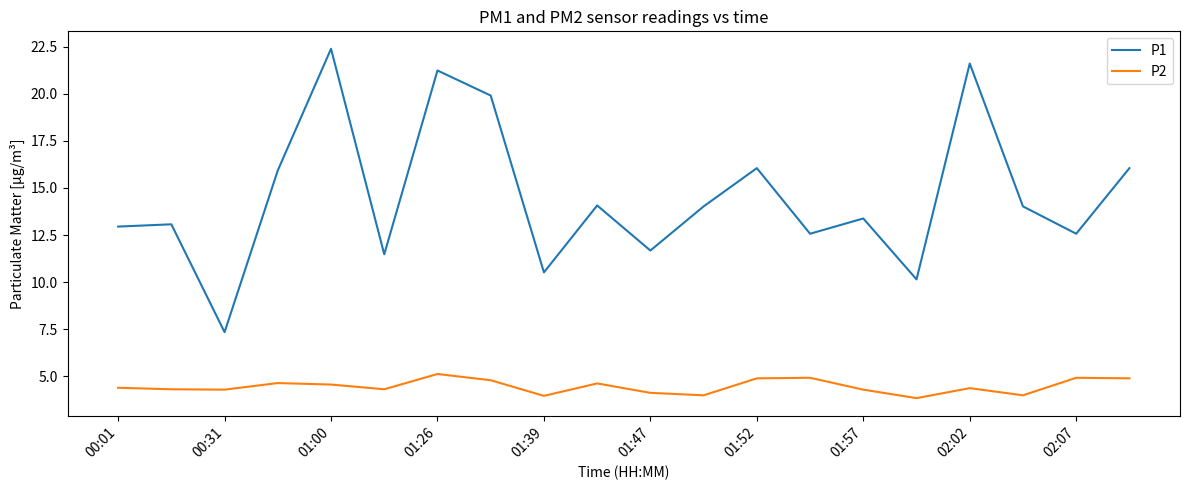

Which series has the largest range (max minus min)?

P1